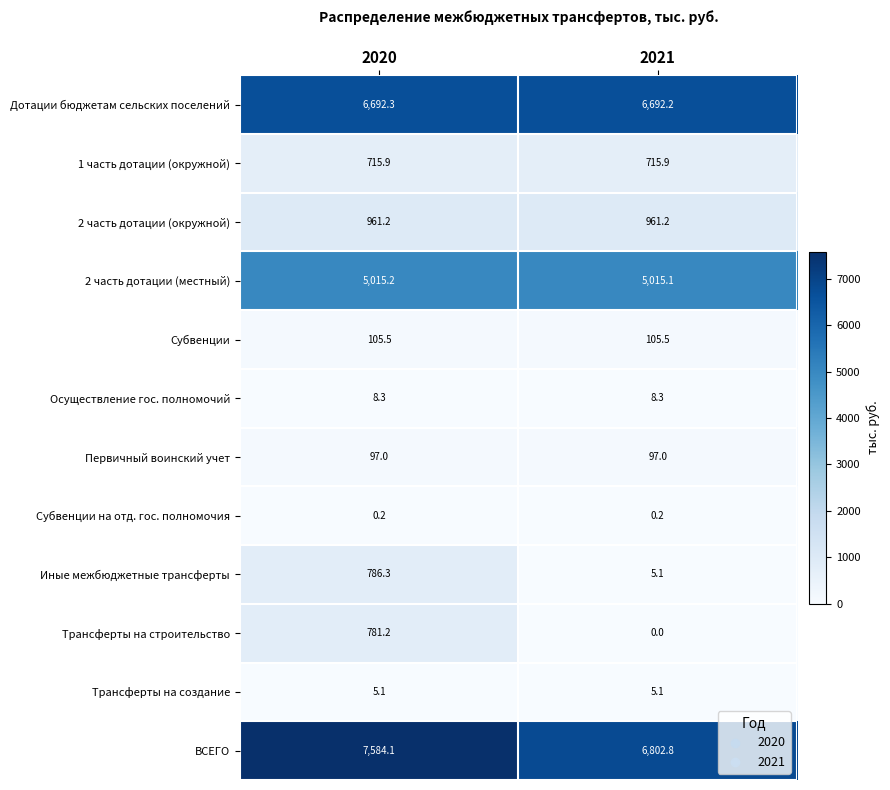

Rank the series at 2020 from highest to lowest value.

ВСЕГО, Дотации бюджетам сельских поселений, 2 часть дотации (местный), 2 часть дотации (окружной), Иные межбюджетные трансферты, Трансферты на строительство, 1 часть дотации (окружной), Субвенции, Первичный воинский учет, Осуществление гос. полномочий, Трансферты на создание, Субвенции на отд. гос. полномочия